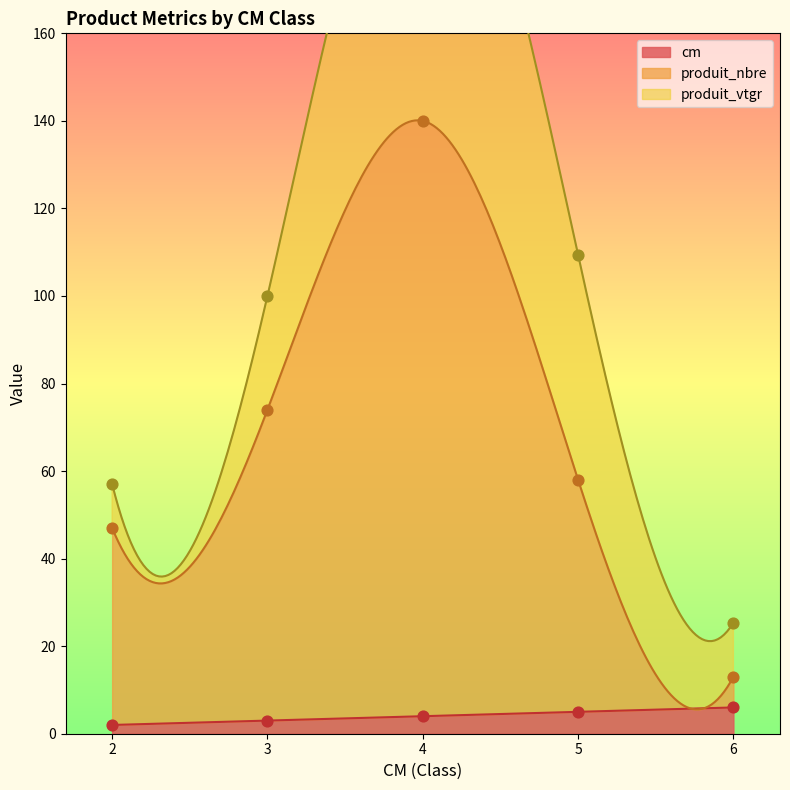

Is the value of produit_nbre at 4 greater than the value of cm at 3?

Yes